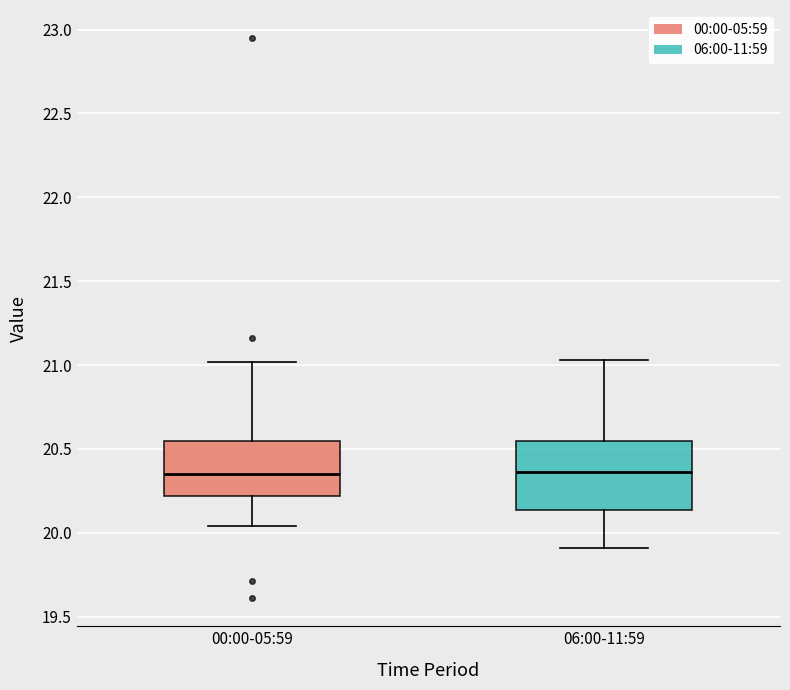

Reading left to right, read every box against the y-axis: the position of its median line, the range the box covers, and the ends of its whiskers. The values are not printed on the chart, so give them approximately, as read against the axis.

00:00-05:59: median 20.35, box 20.20 to 20.55, whiskers 20.05 to 21.00
06:00-11:59: median 20.35, box 20.15 to 20.55, whiskers 19.90 to 21.05